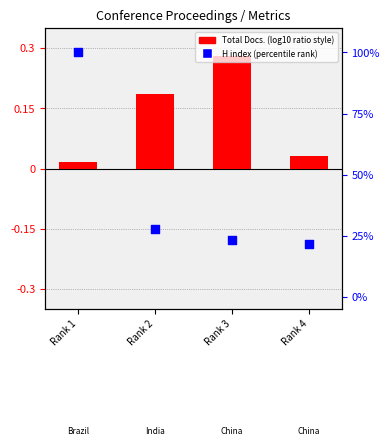

What is the change in value from Rank 1 to Rank 4?

-78.4